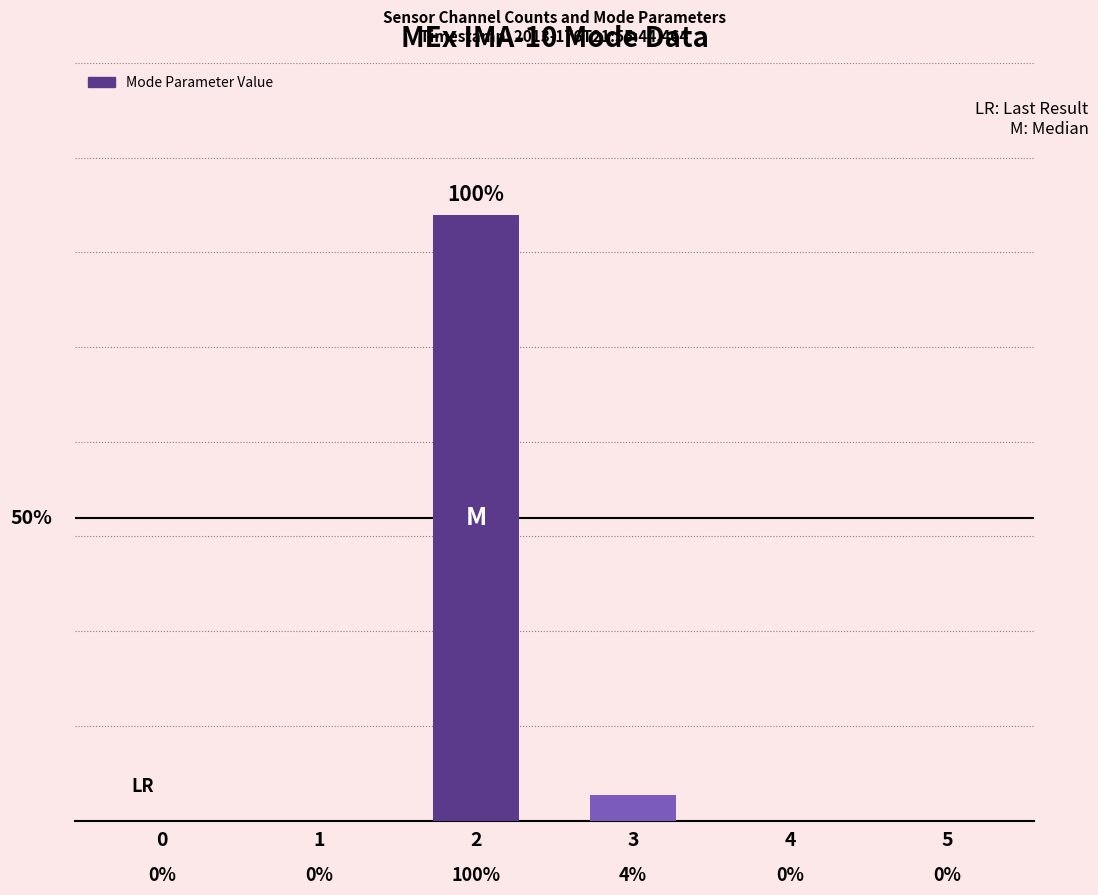

Which has a higher value, 4 or 2?

2